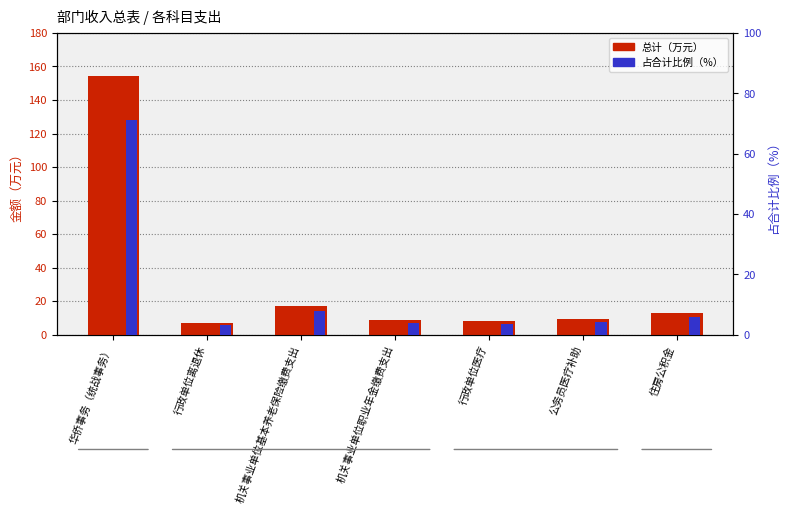

Which series has the largest total across all categories?

总计（万元）